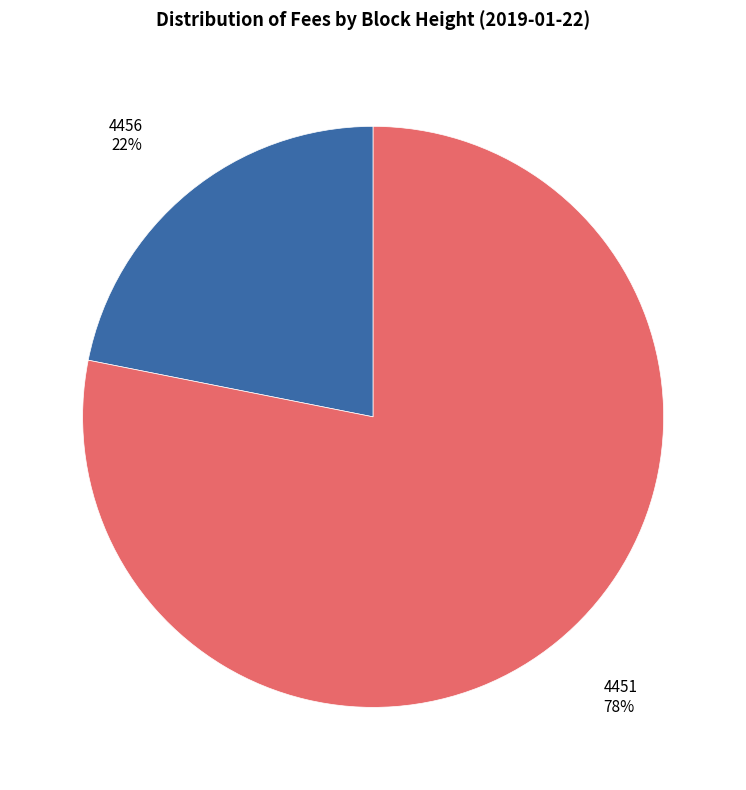

Which has a higher value, 4456 or 4451?

4451